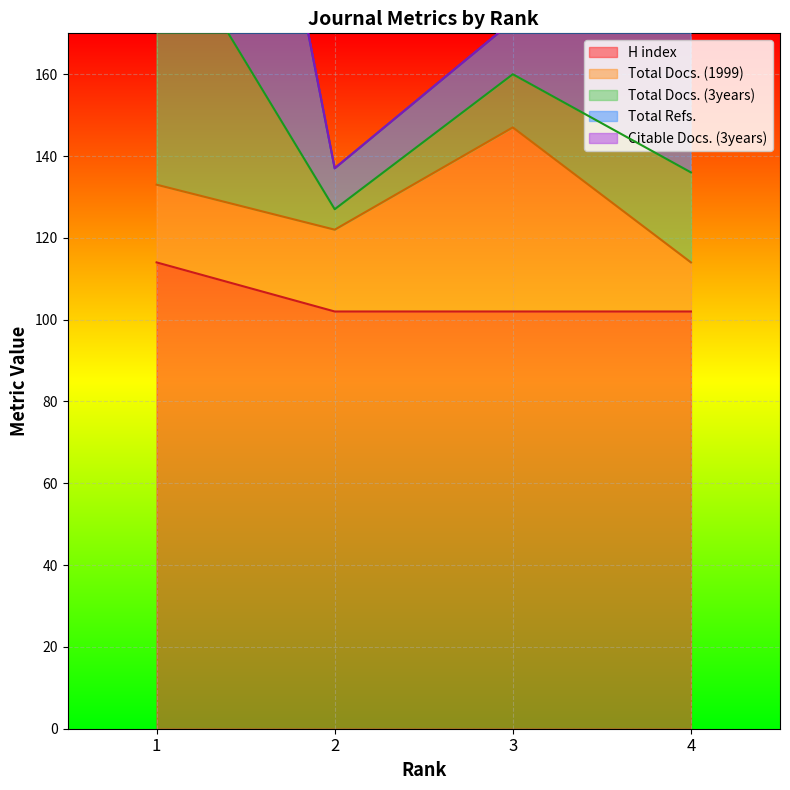

The value of H index at 1 is 52. True or false?

False